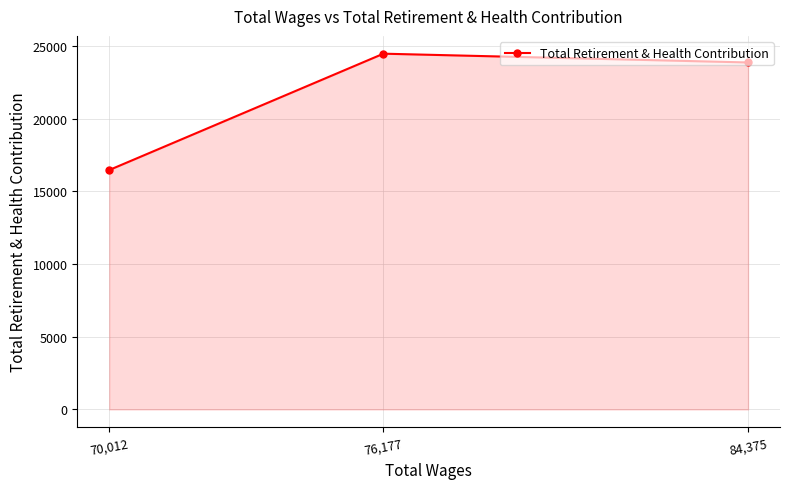

What is the change in value from 76,177 to 70,012?

-8003